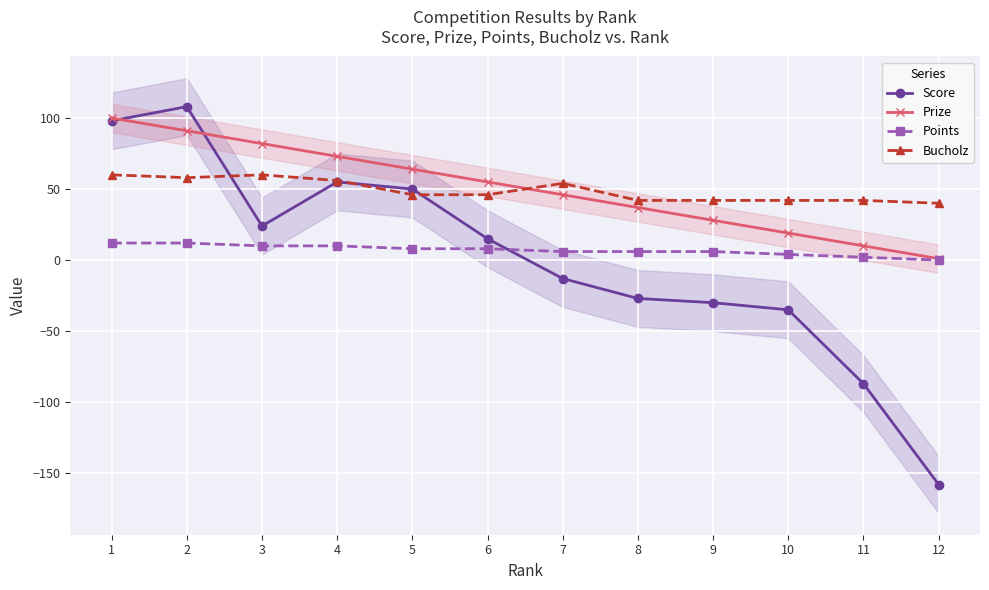

In Bucholz, how many points are lower than both neighbors (excluding endpoints)?

1